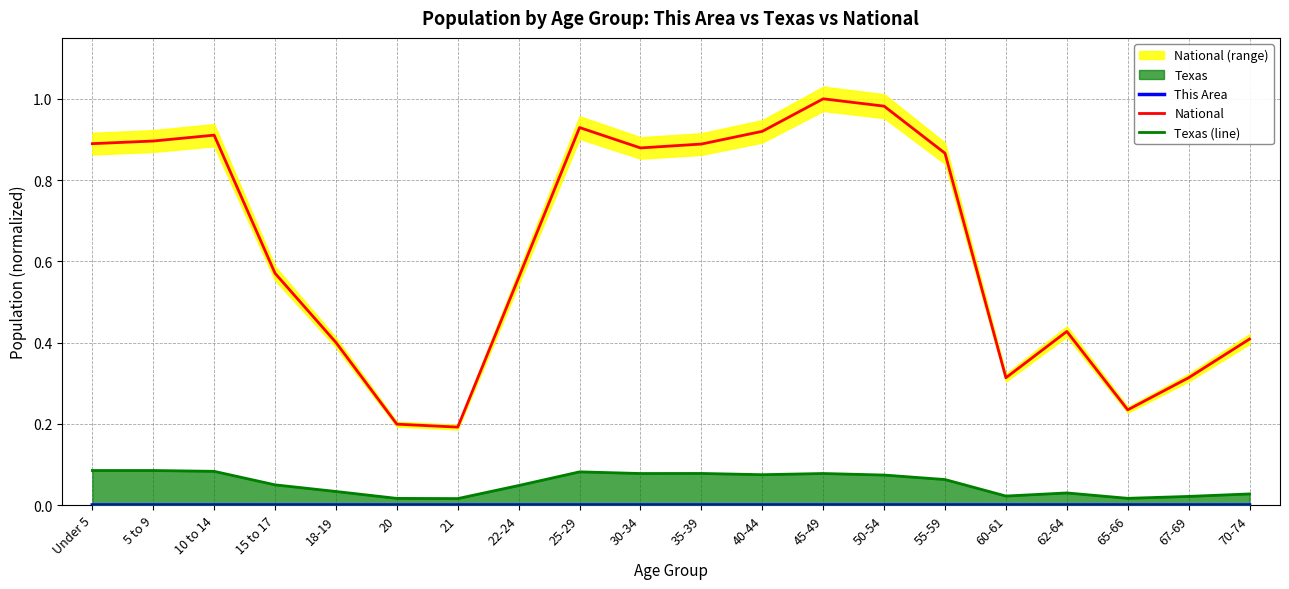

At which category does Texas (line) reach its first local peak?

25-29